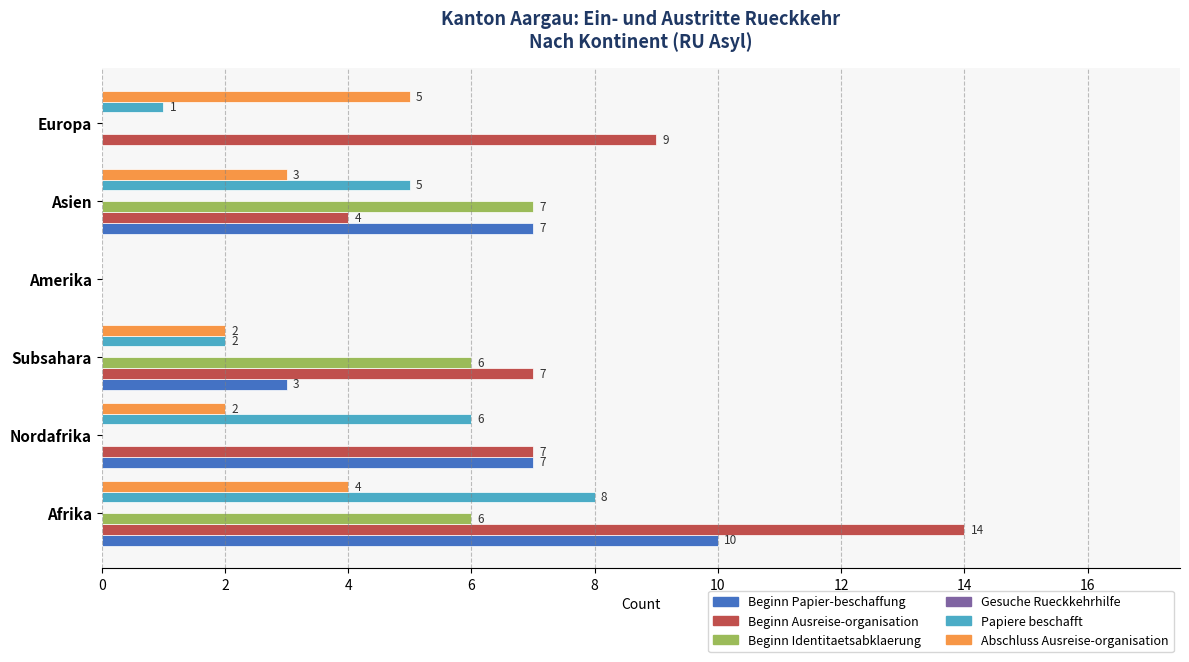

Is it true that Beginn Ausreise-organisation equals 7 at Asien?

False